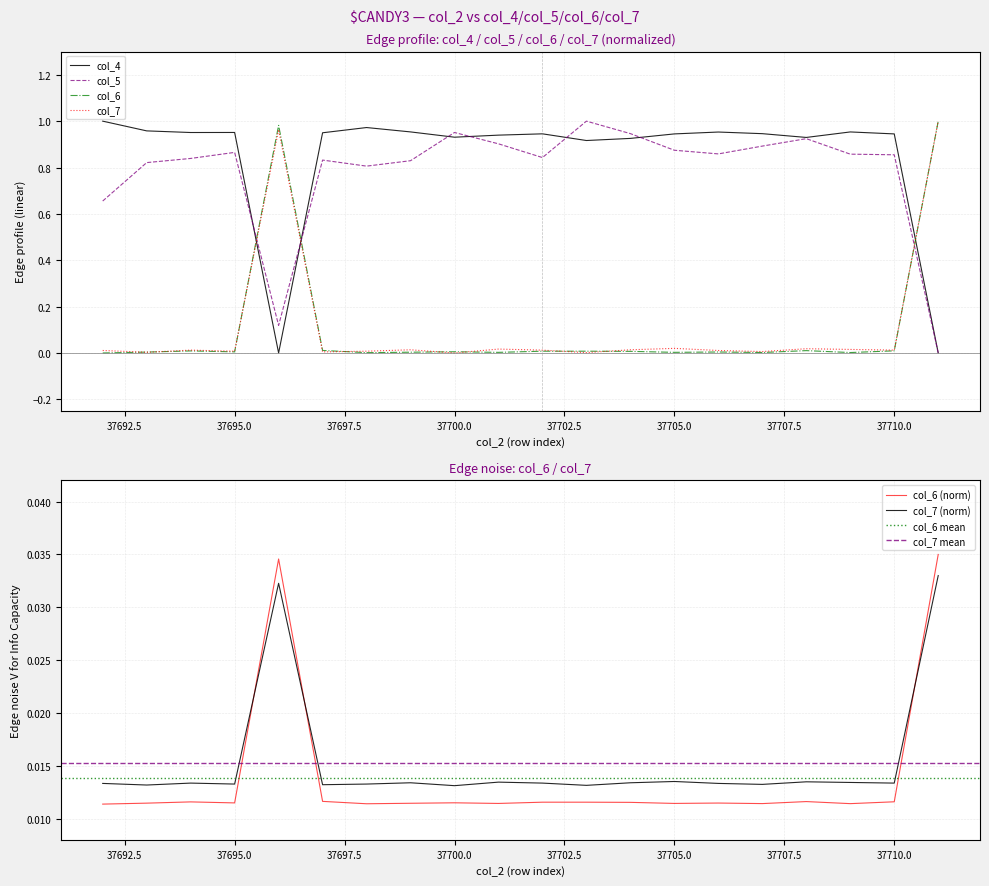

Reading right to left, extract all data points from this chart.

col_4: 0.0	0.9	1.0	0.9	0.9	1.0	0.9	0.9	0.9	0.9	0.9	0.9	1.0	1.0	0.9	0.0	1.0	1.0	1.0	1.0
col_5: 0.0	0.9	0.9	0.9	0.9	0.9	0.9	0.9	1.0	0.8	0.9	1.0	0.8	0.8	0.8	0.1	0.9	0.8	0.8	0.7
col_6: 1.0	0.0	0.0	0.0	0.0	0.0	0.0	0.0	0.0	0.0	0.0	0.0	0.0	0.0	0.0	1.0	0.0	0.0	0.0	0.0
col_7: 1.0	0.0	0.0	0.0	0.0	0.0	0.0	0.0	0.0	0.0	0.0	0.0	0.0	0.0	0.0	1.0	0.0	0.0	0.0	0.0